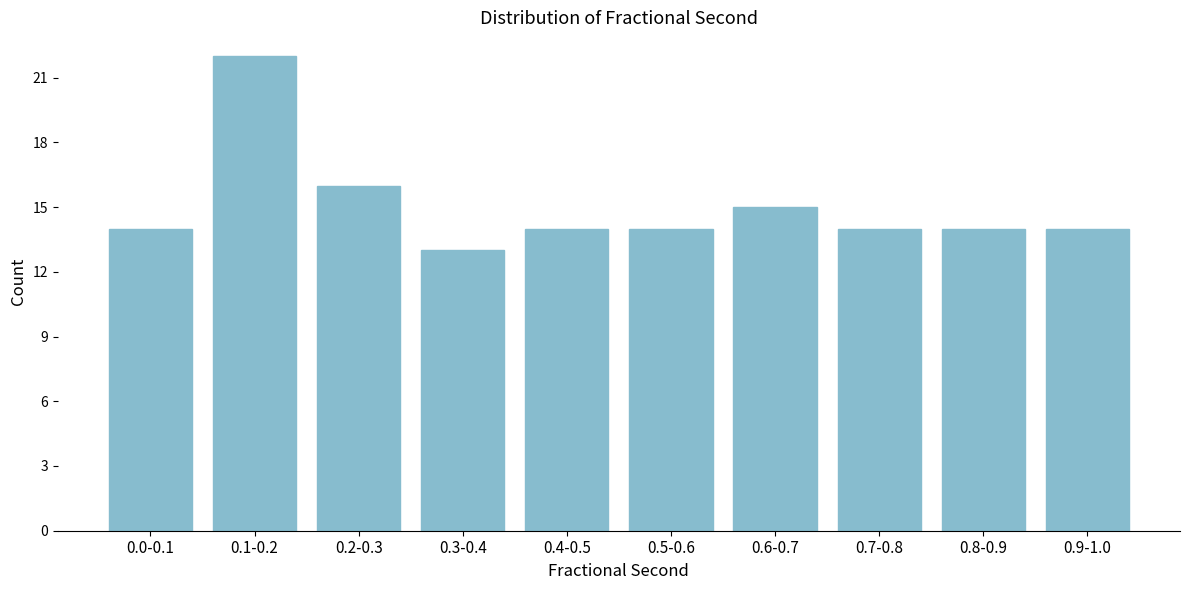

Reading left to right, what are all the values shown in this chart?

14	22	16	13	14	14	15	14	14	14